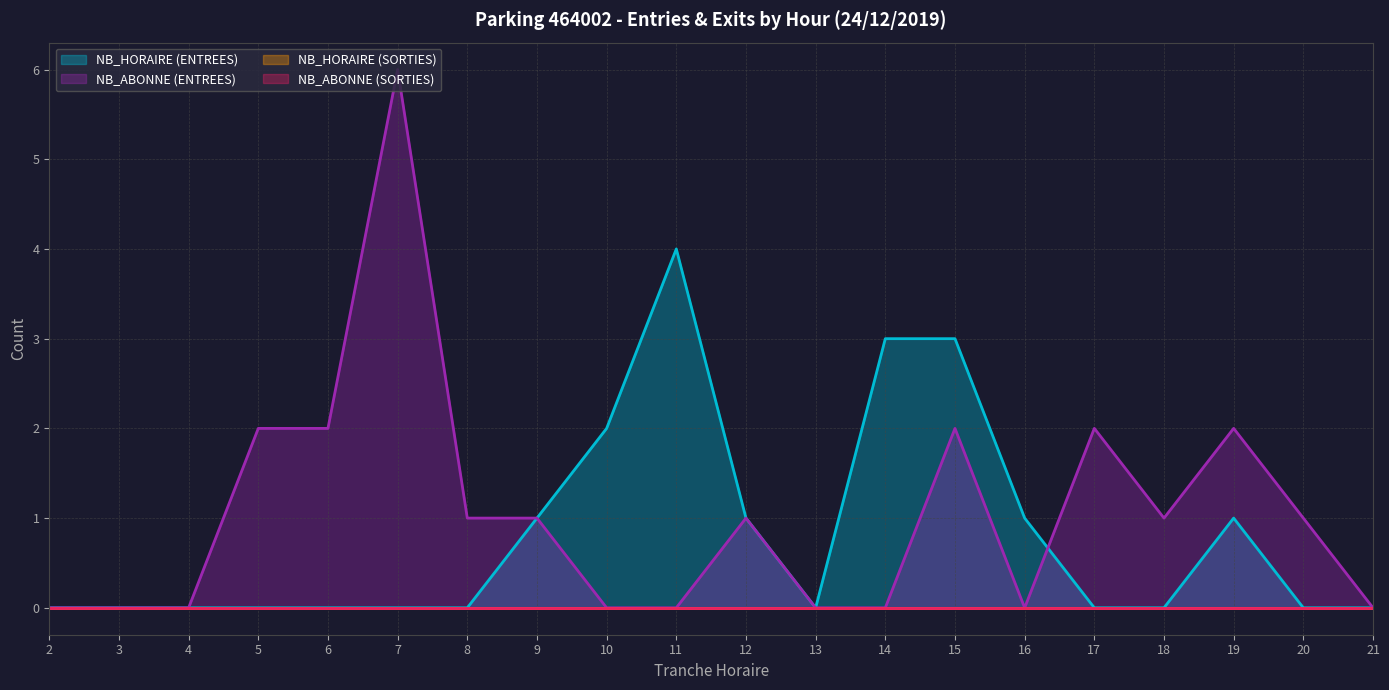

What is the value of the NB_ABONNE (ENTREES) point at the 4th from the left?

2